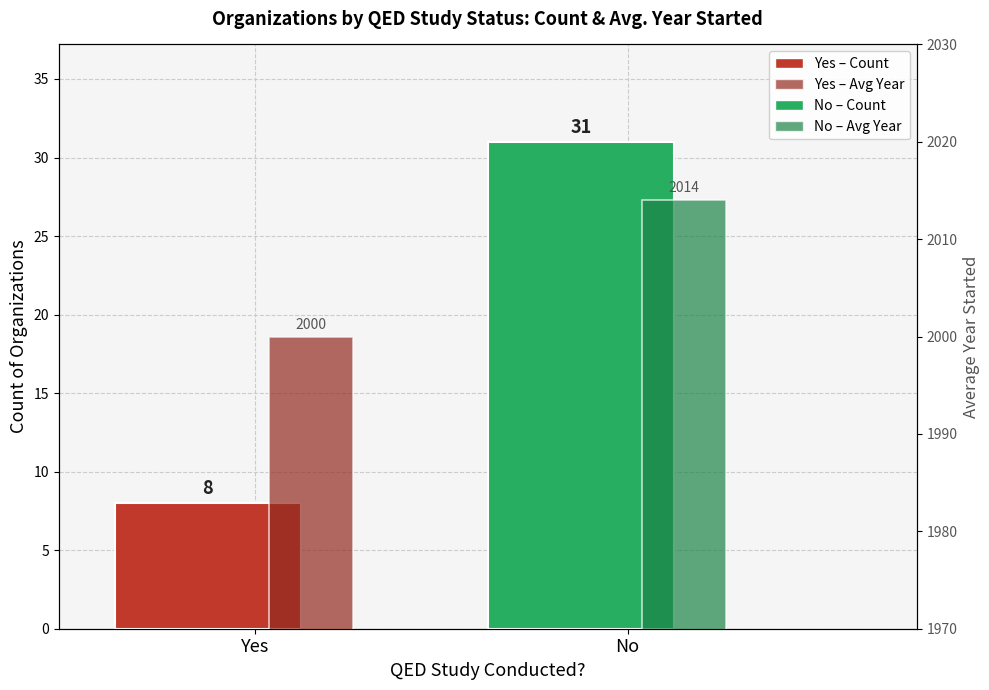

At which category is the sum across all series the highest?

No